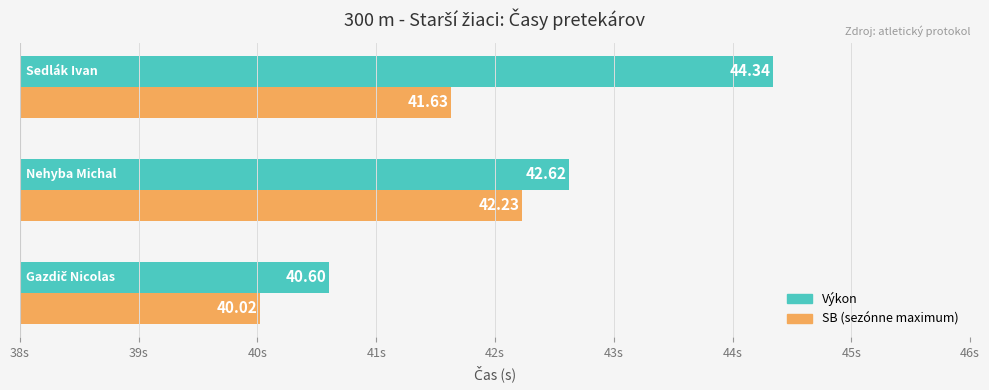

Between 39s and 40s, which series saw the biggest shift?

Výkon